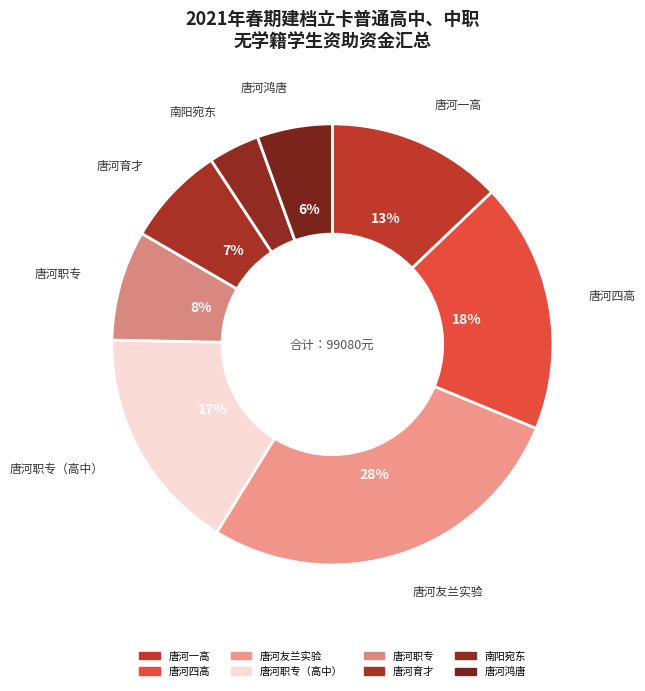

To the nearest percent, what percentage of the pie is 南阳宛东?

4%